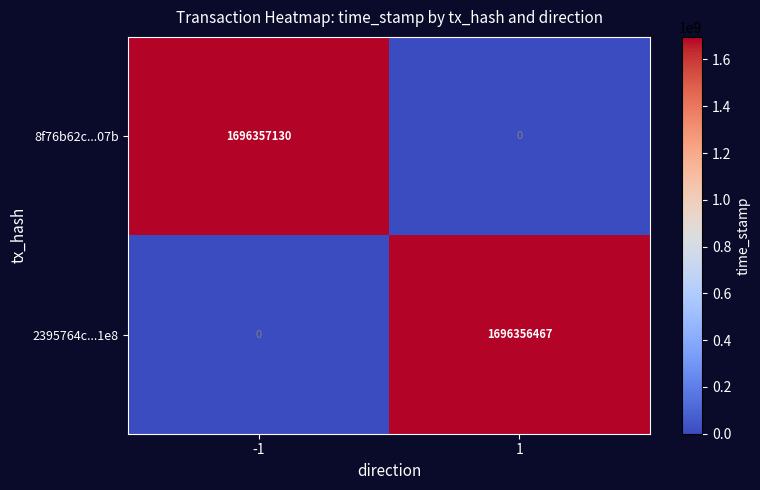

Which series changed the most between -1 and 1?

8f76b62c...07b